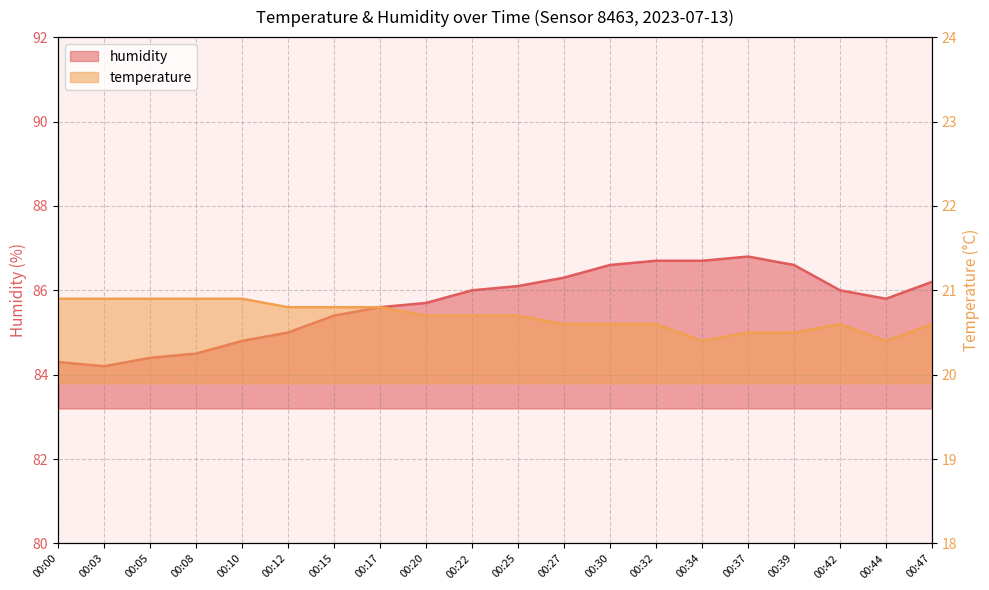

Rank the series by their average value, from lowest to highest.

temperature, humidity